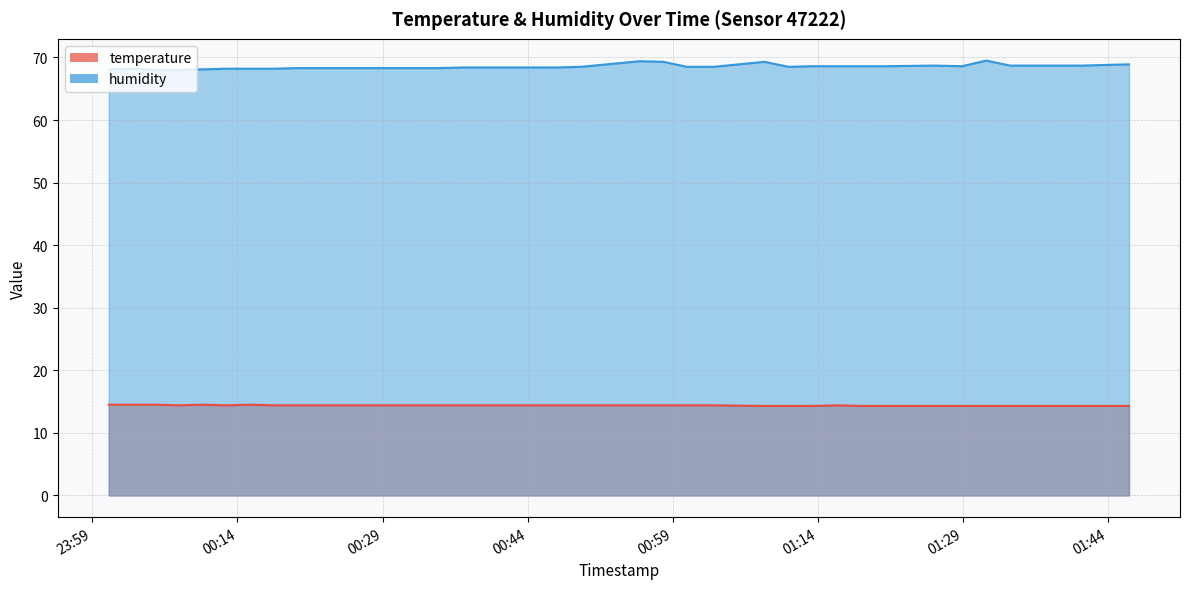

How many series are shown in this chart?

2